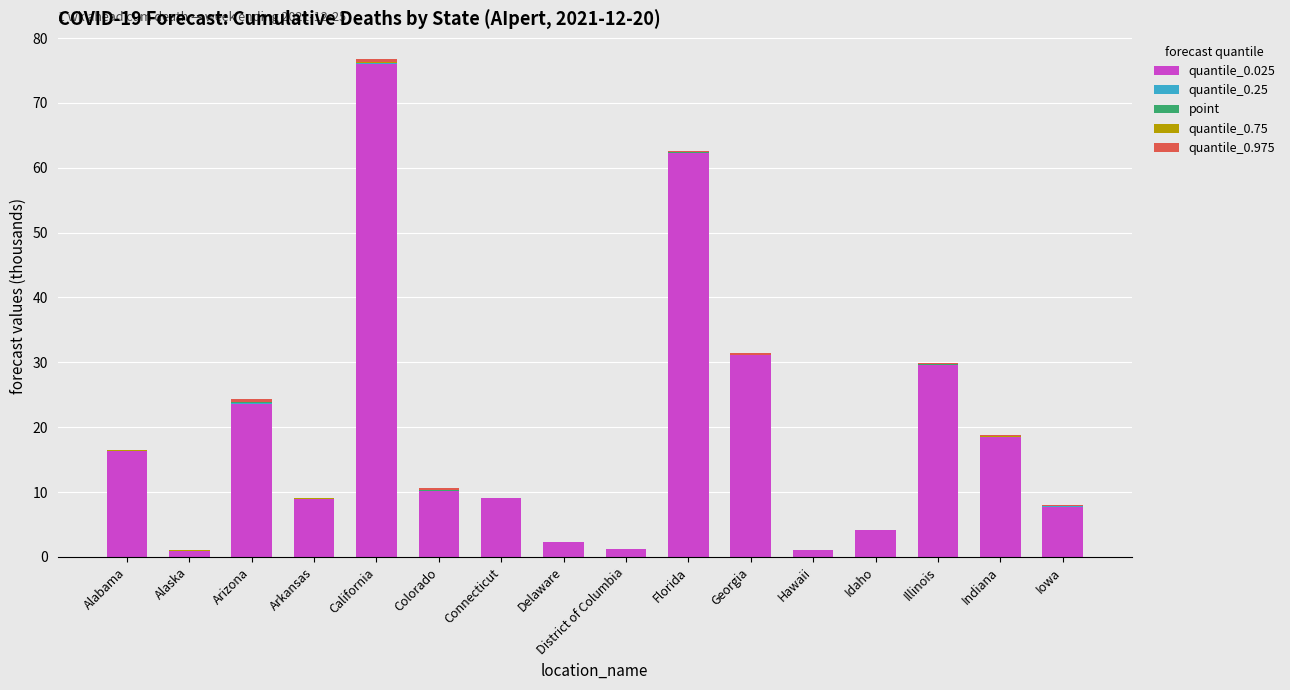

At which category is the sum across all series the highest?

California